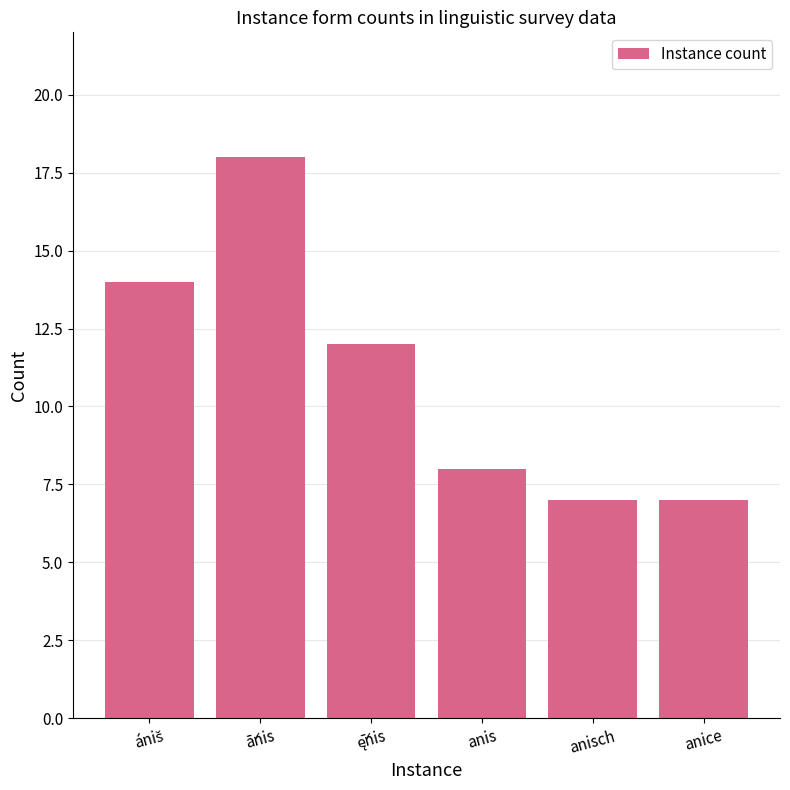

Are the bars grouped side by side (vs. stacked)?

No